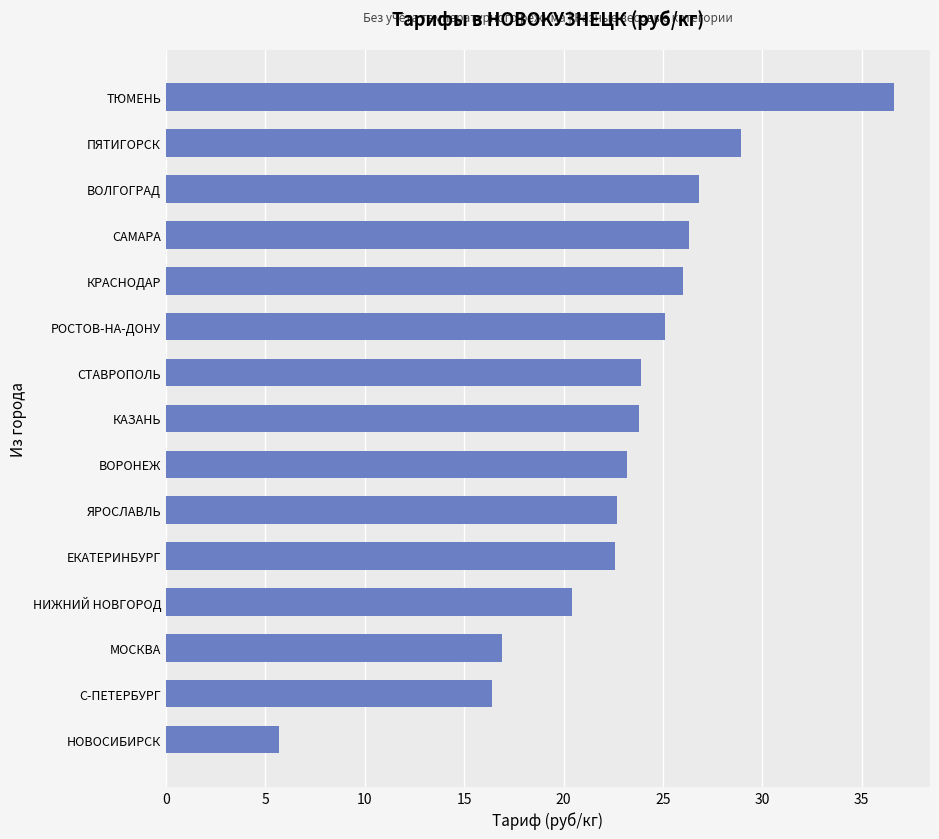

The chart shows a value of 22.6 at ЕКАТЕРИНБУРГ. True or false?

True